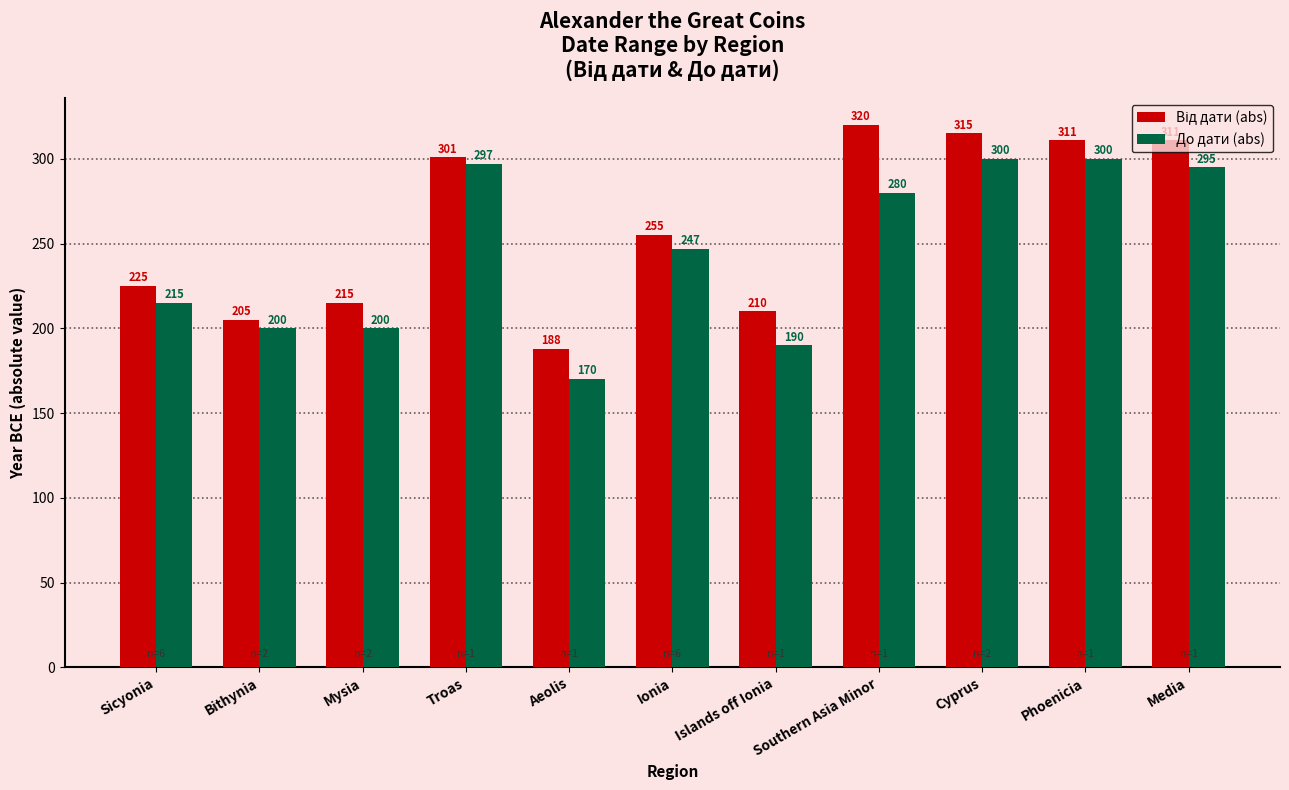

What is the total value across all series at Sicyonia?

440